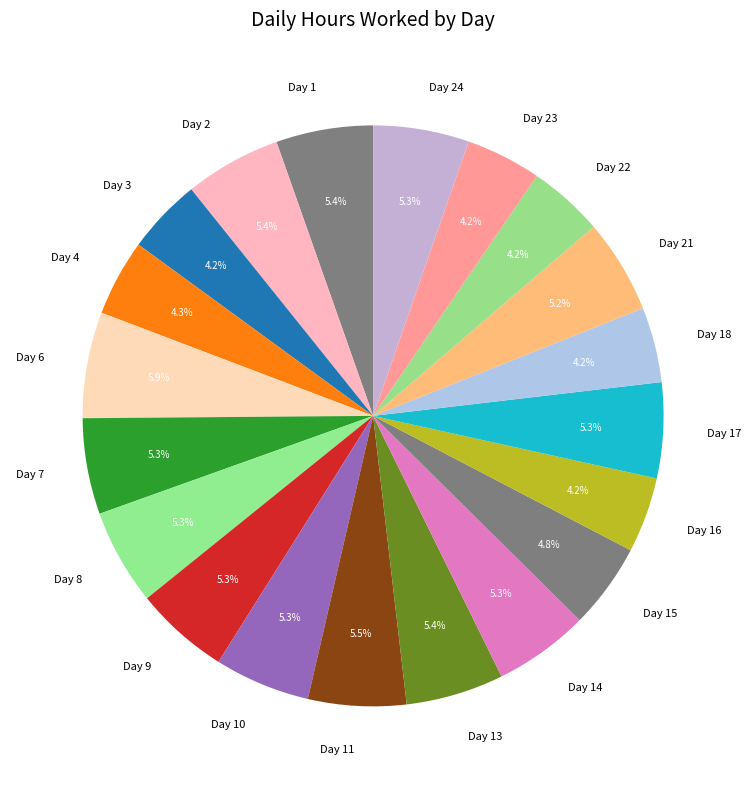

To the nearest percent, what percentage of the pie is Day 3?

4%